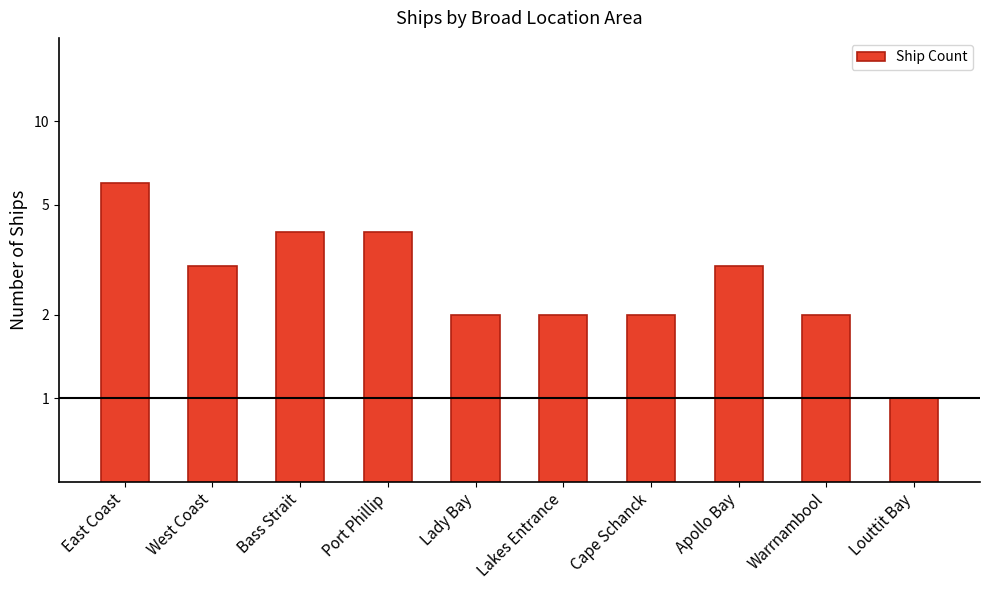

What is the label of the 7th bar from the right?

Port Phillip